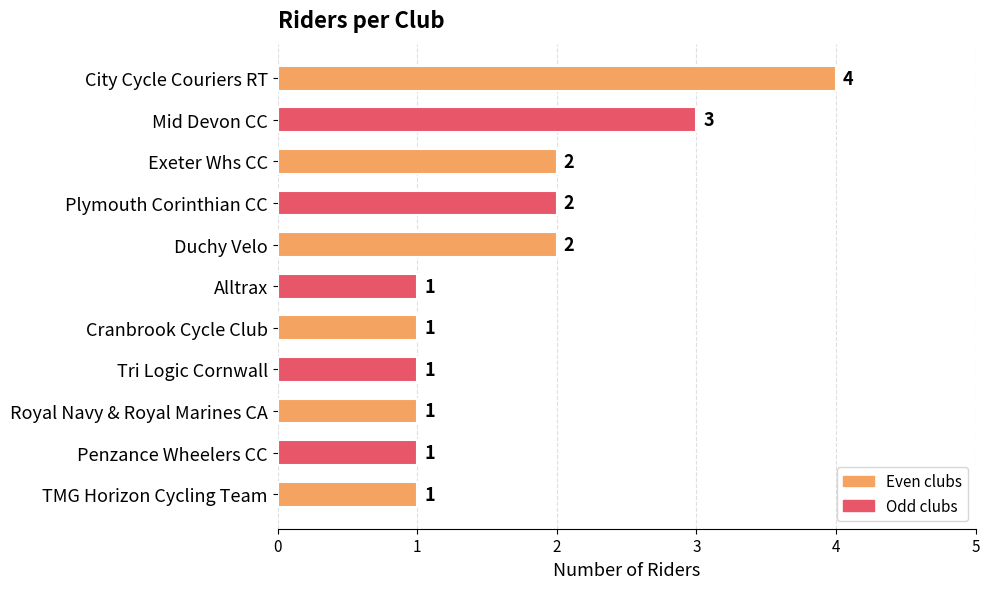

Reading top to bottom, what are all the values shown in this chart?

City Cycle Couriers RT=4	Mid Devon CC=3	Exeter Whs CC=2	Plymouth Corinthian CC=2	Duchy Velo=2	Alltrax=1	Cranbrook Cycle Club=1	Tri Logic Cornwall=1	Royal Navy & Royal Marines CA=1	Penzance Wheelers CC=1	TMG Horizon Cycling Team=1